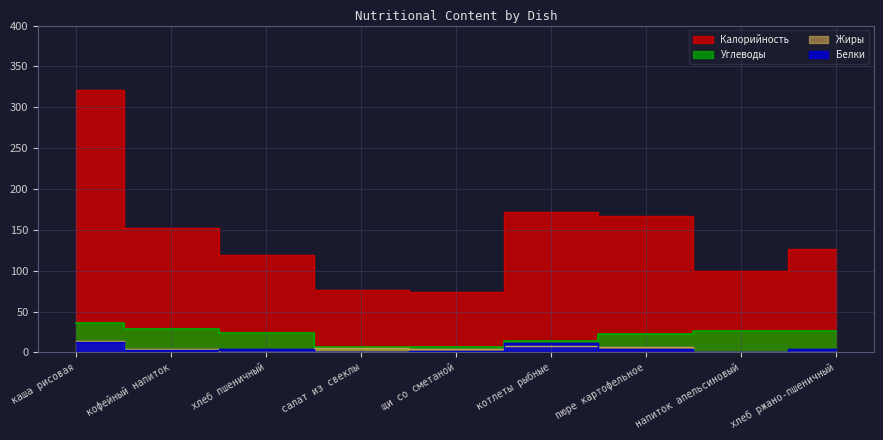

At which label does Углеводы first exceed 24?

каша рисовая